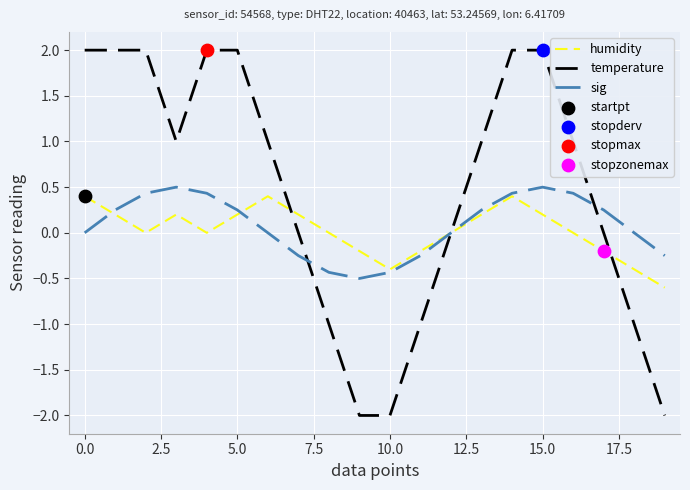

What is the lowest value of the temperature series?

-2.0